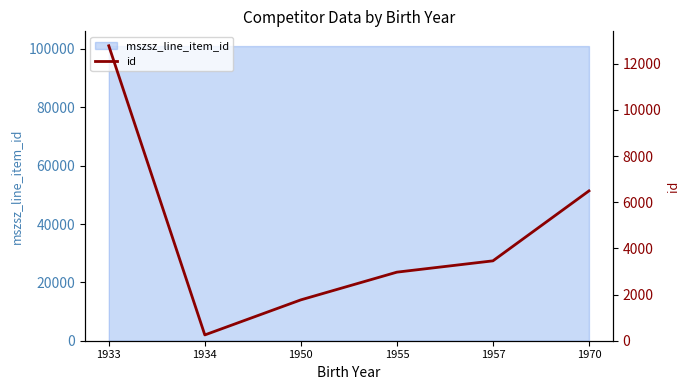

What is the difference between the second highest and second lowest values?

4720